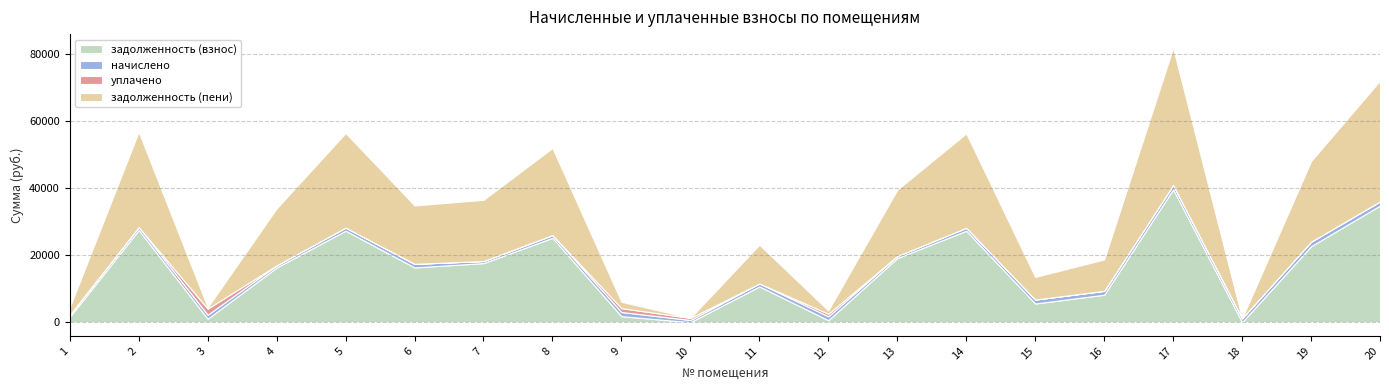

How many distinct data groups are displayed?

4